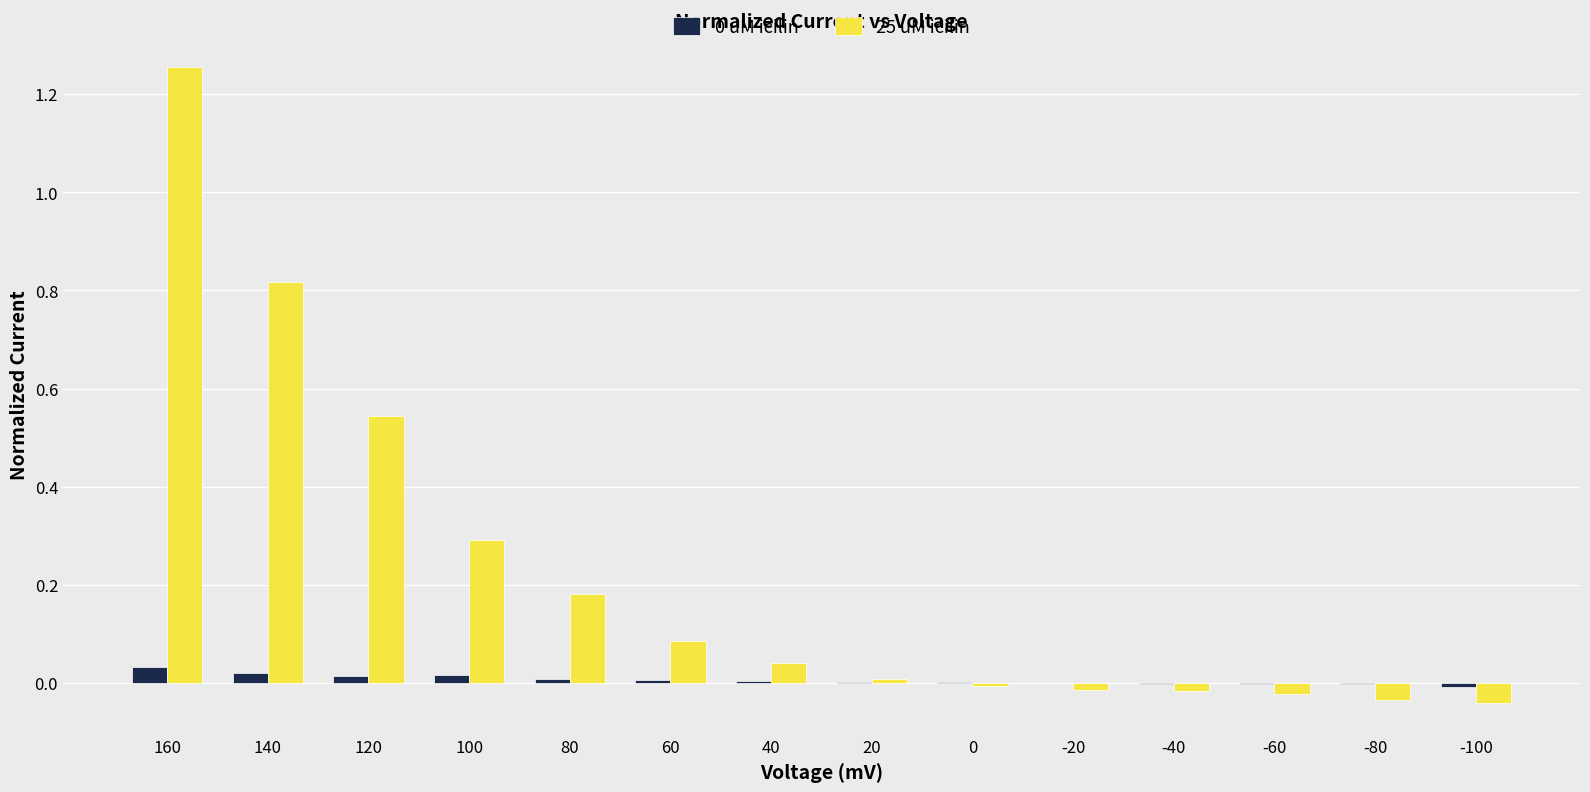

Is the value of 0 uM icilin at 40 greater than the value of 25 uM icilin at 80?

No